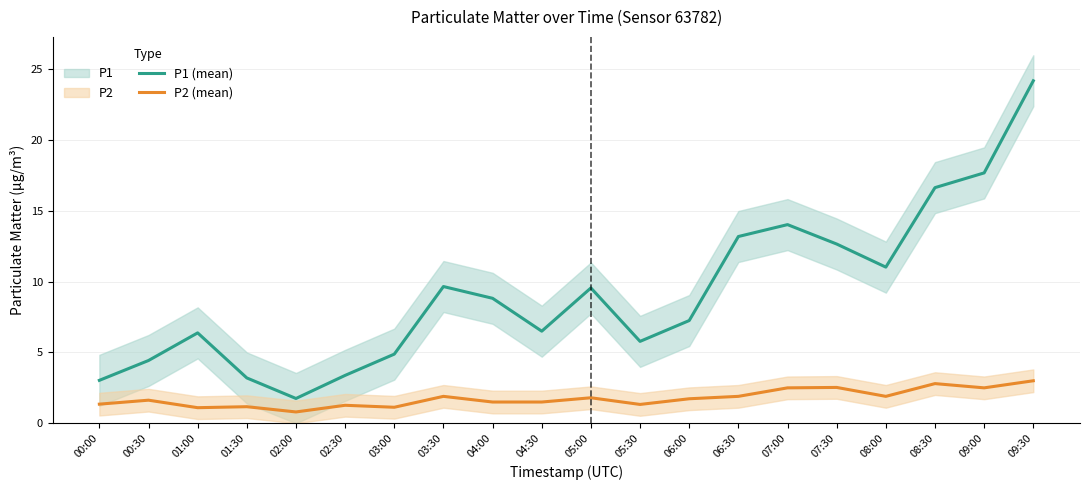

What is the label of the 19th point from the right?

00:30